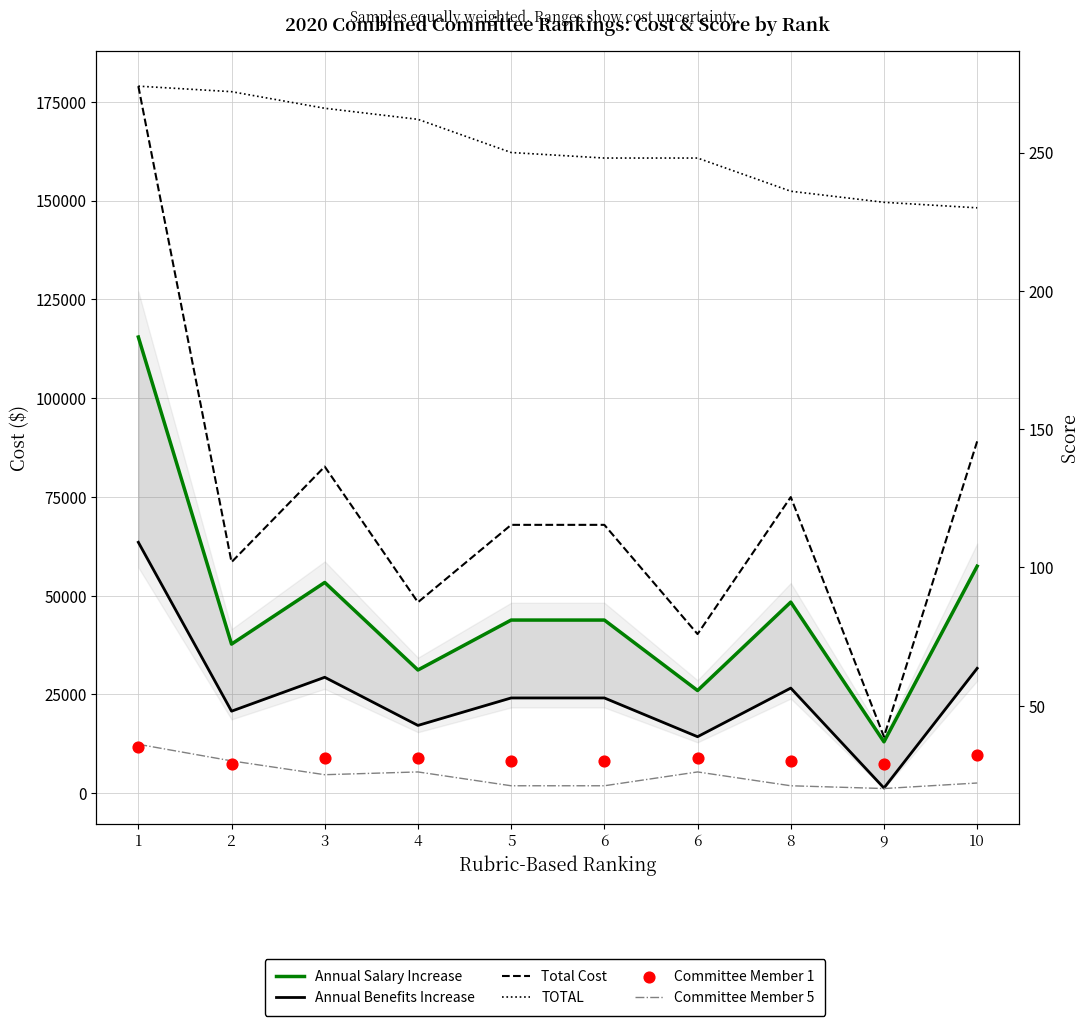

Is the value of Annual Benefits Increase at 9 greater than the value of Annual Salary Increase at 3?

No